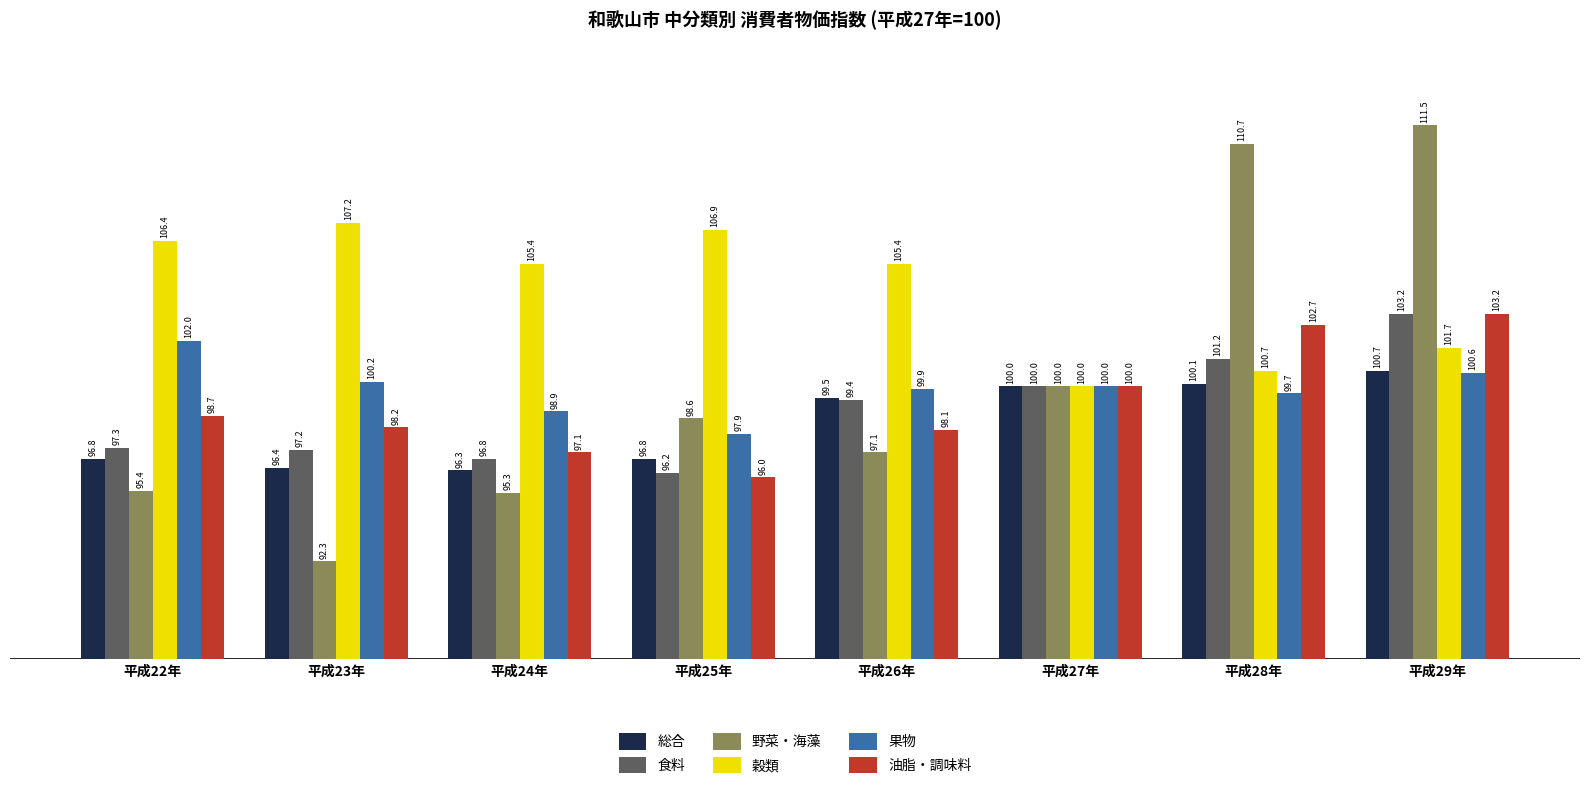

At which label is 穀類 closest to 103?

平成29年